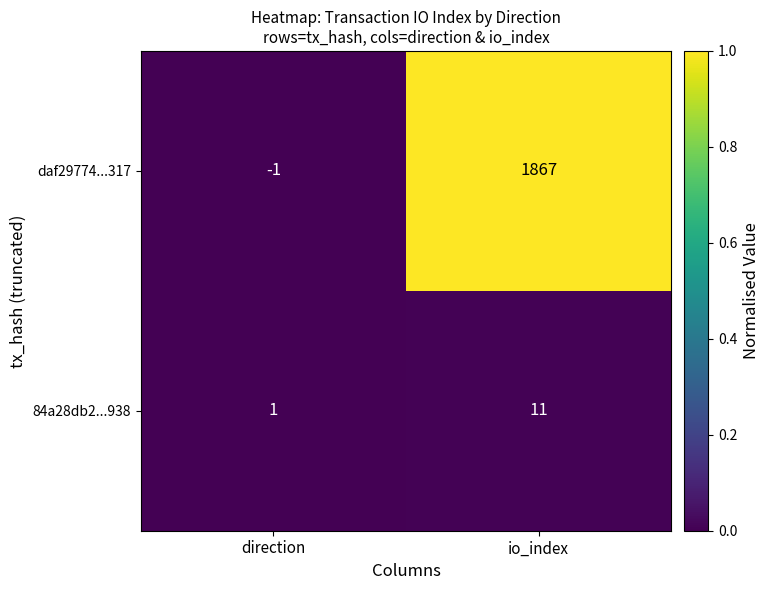

Reading left to right, what are all the values shown in this chart?

daf29774...317: direction=-1	io_index=1867
84a28db2...938: direction=1	io_index=11